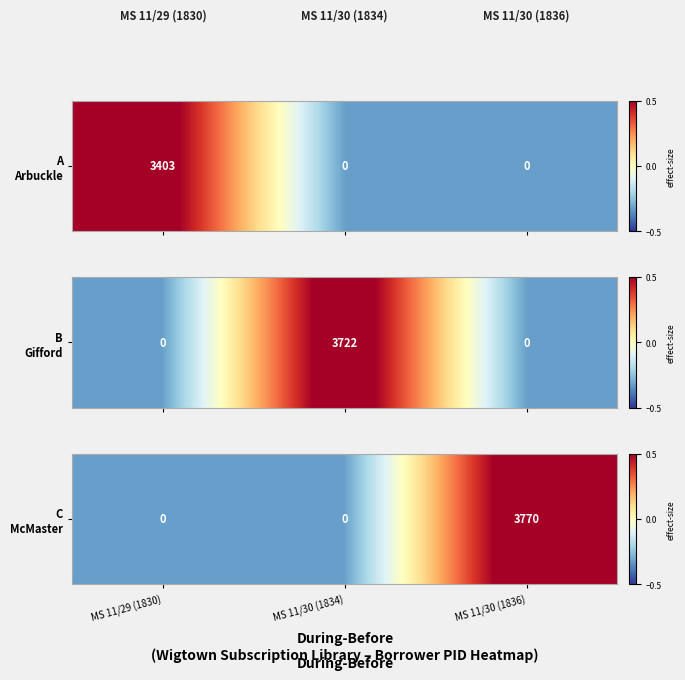

The chart shows a value of -0.3 at MS 11/29 (1830). True or false?

True